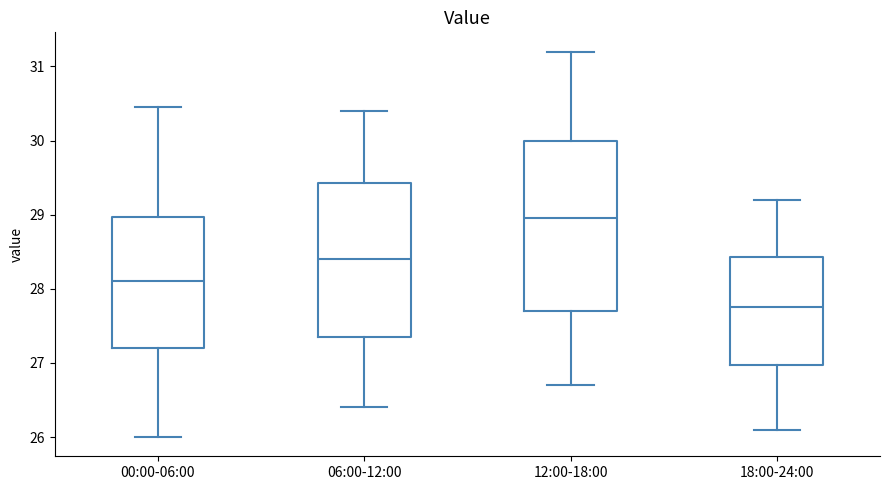

Reading left to right, read every box against the y-axis: the position of its median line, the range the box covers, and the ends of its whiskers. The values are not printed on the chart, so give them approximately, as read against the axis.

00:00-06:00: median 28.1, box 27.2 to 29.0, whiskers 26.0 to 30.5
06:00-12:00: median 28.4, box 27.4 to 29.4, whiskers 26.4 to 30.4
12:00-18:00: median 29.0, box 27.7 to 30.0, whiskers 26.7 to 31.2
18:00-24:00: median 27.8, box 27.0 to 28.4, whiskers 26.1 to 29.2